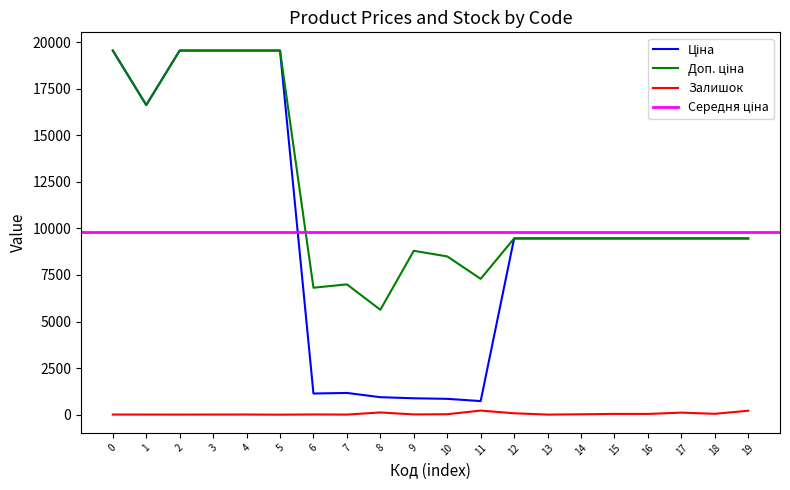

Rank the series by their average value, from highest to lowest.

Доп. ціна, Ціна, Залишок